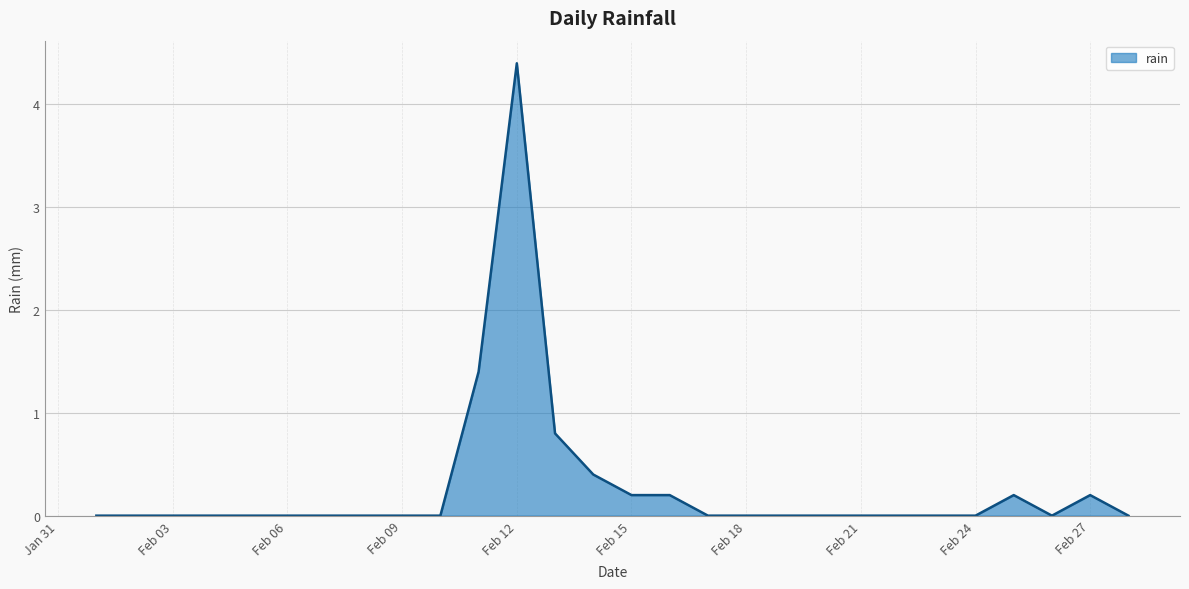

What is the difference between the maximum and minimum values?

4.4